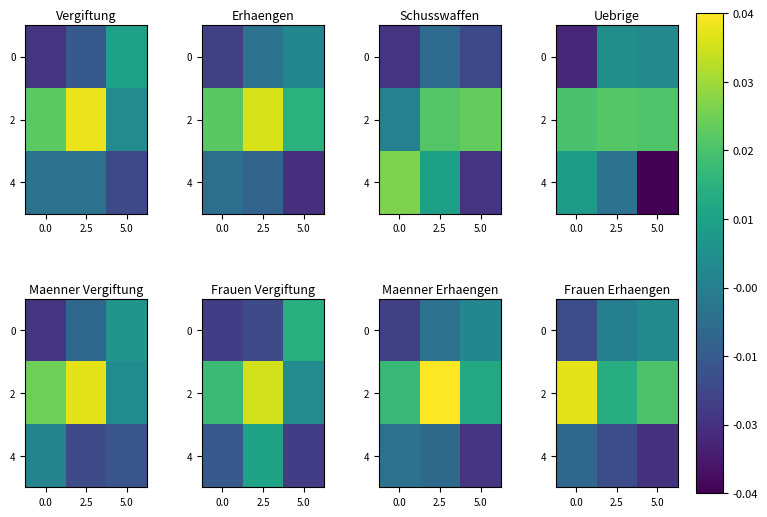

Rank the series by their maximum value, from lowest to highest.

4, 0, 2